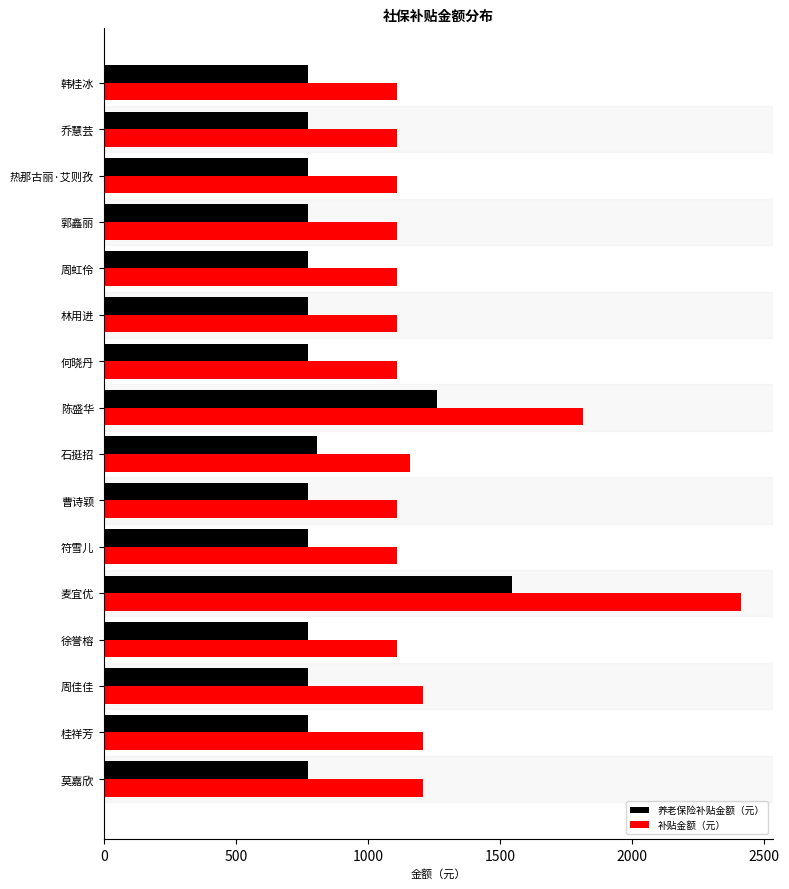

What are all the series names shown in the legend?

养老保险补贴金额（元）, 补贴金额（元）